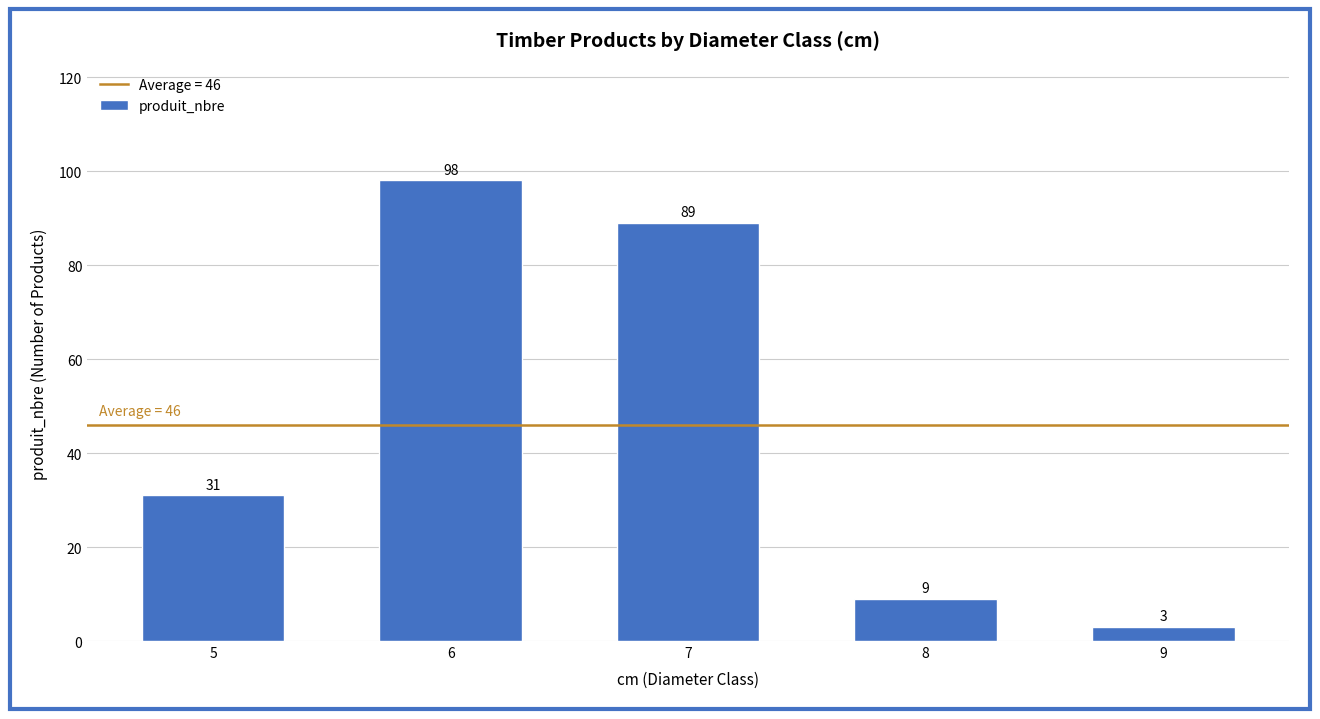

How many series are shown in this chart?

1